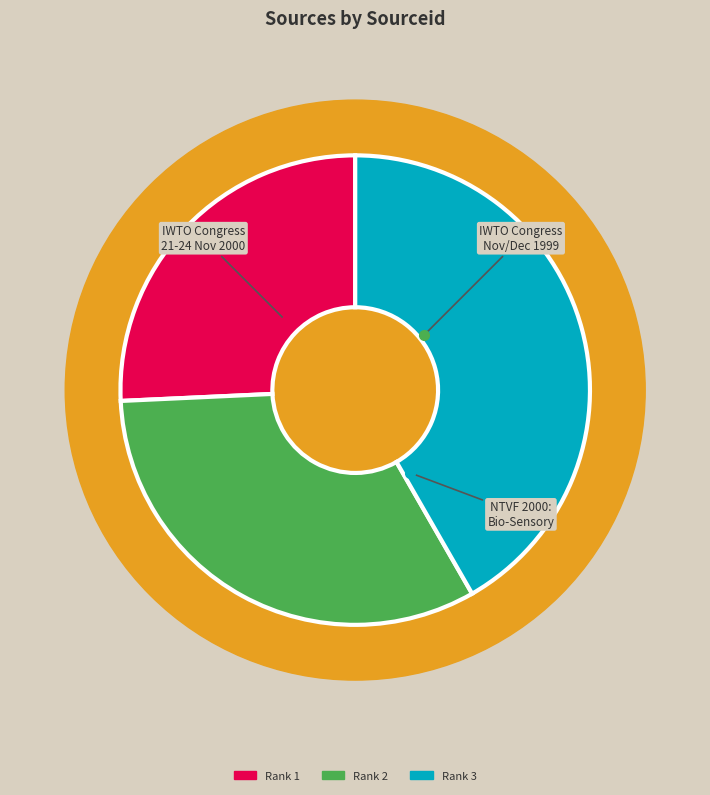

Is it true that Rank 1 is 26% of the pie?

True